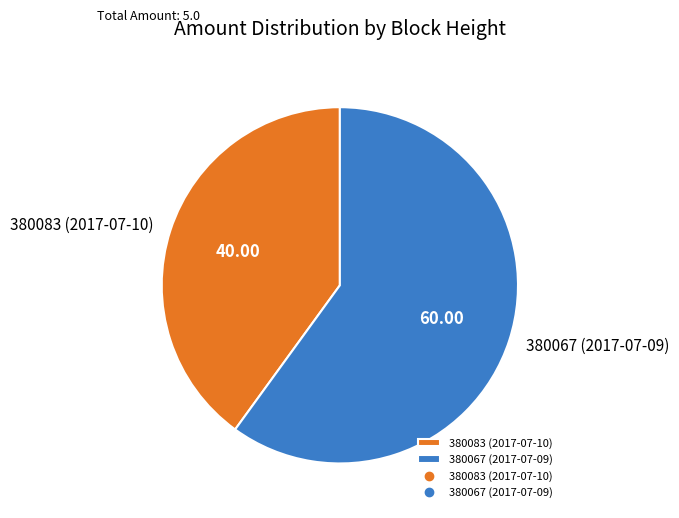

Which slice is the smallest?

380083 (2017-07-10)